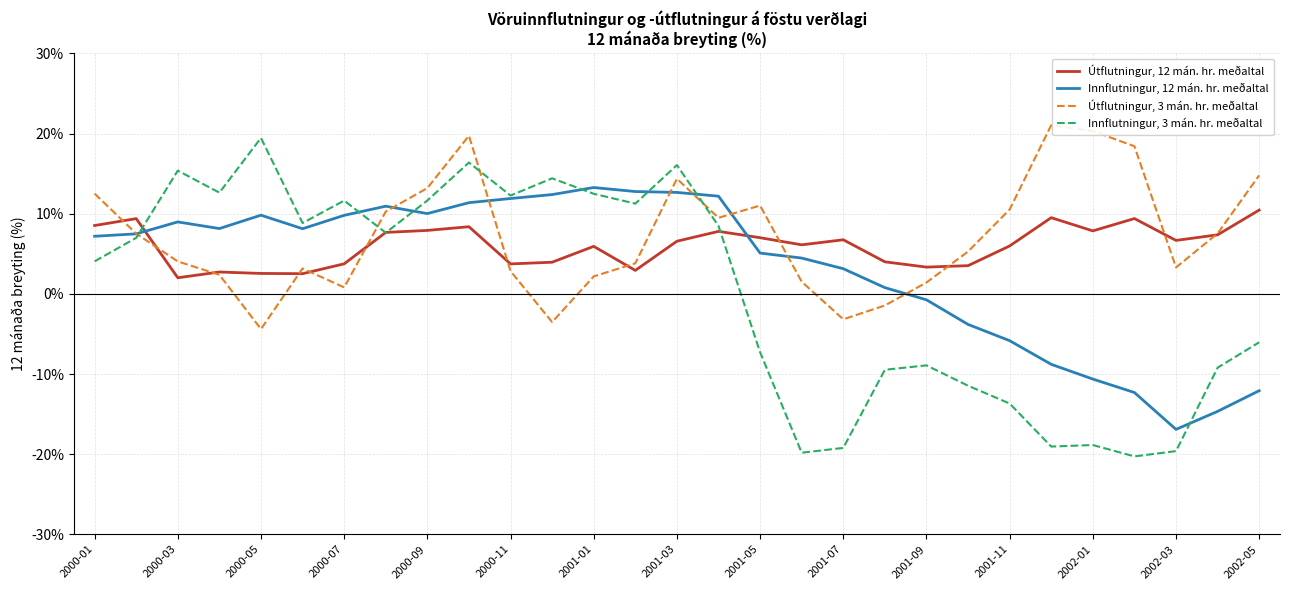

List the series in order of their overall mean, lowest first.

Innflutningur, 3 mán. hr. meðaltal, Innflutningur, 12 mán. hr. meðaltal, Útflutningur, 12 mán. hr. meðaltal, Útflutningur, 3 mán. hr. meðaltal